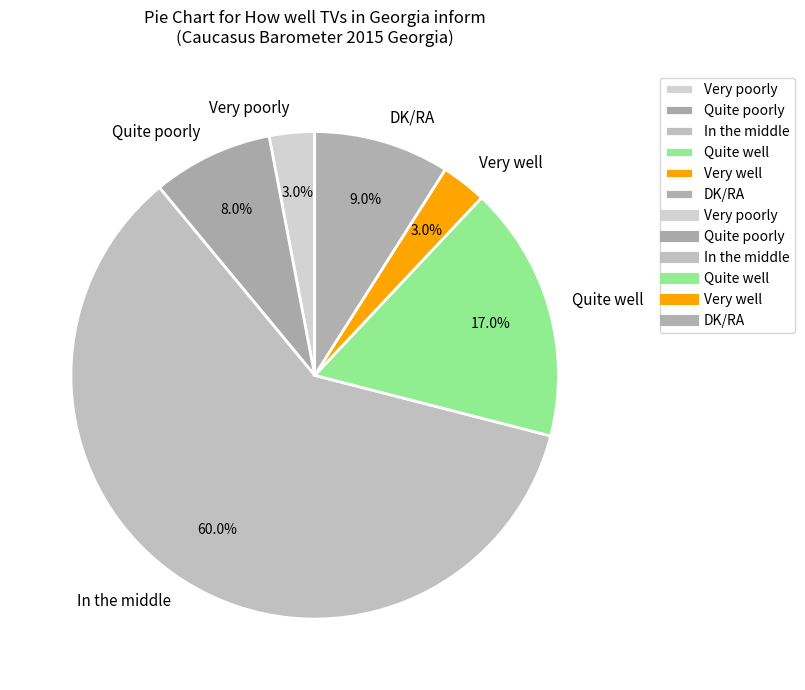

Between Very poorly and Quite poorly, which is larger?

Quite poorly